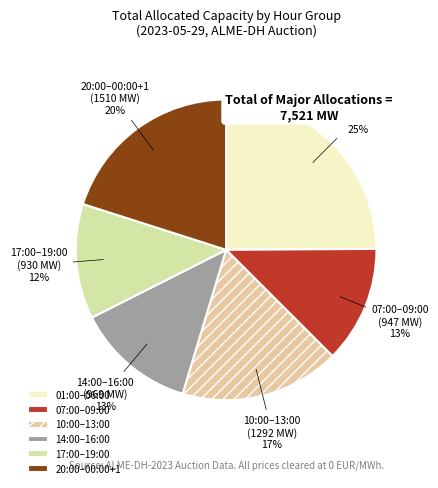

To the nearest percent, what percentage of the pie is 10:00–13:00?

17%